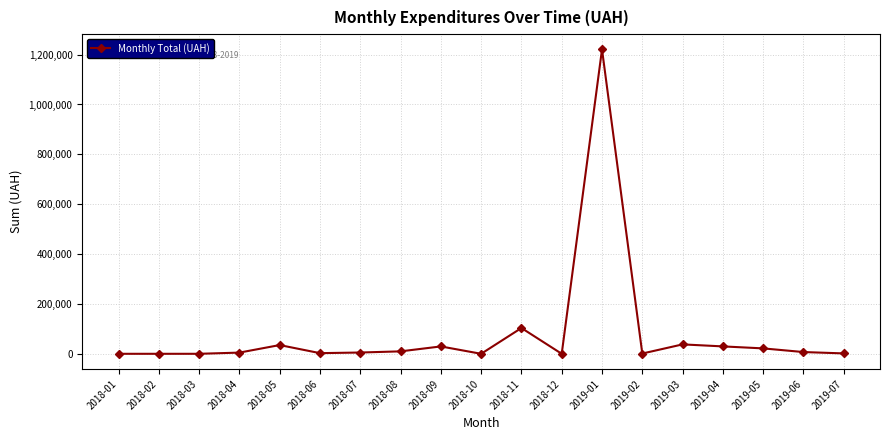

What is the label of the 8th point from the right?

2018-12